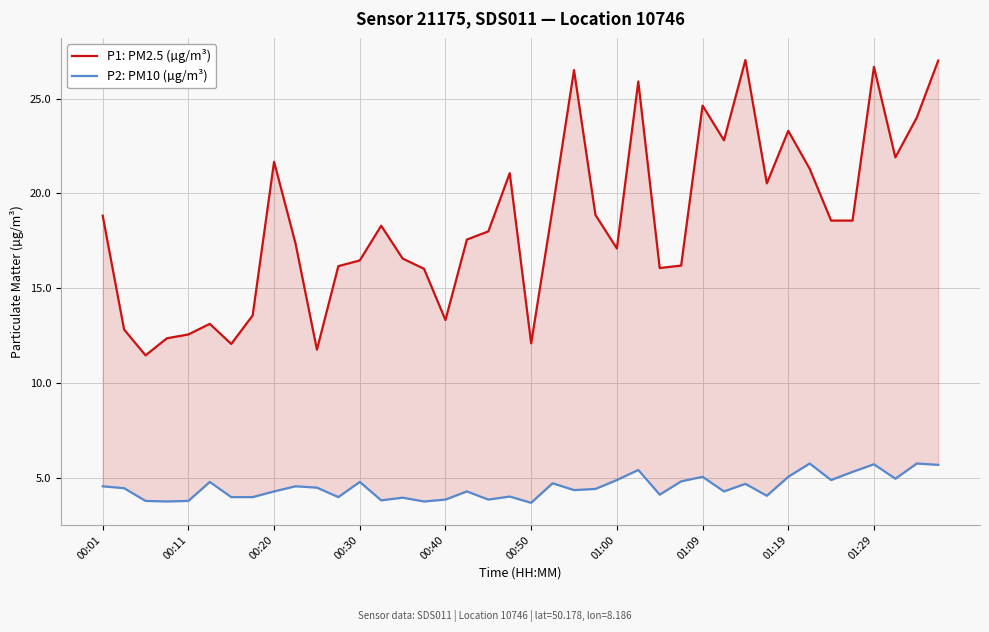

True or false: P2: PM10 (µg/m³) has more than 0 interior local peaks.

True